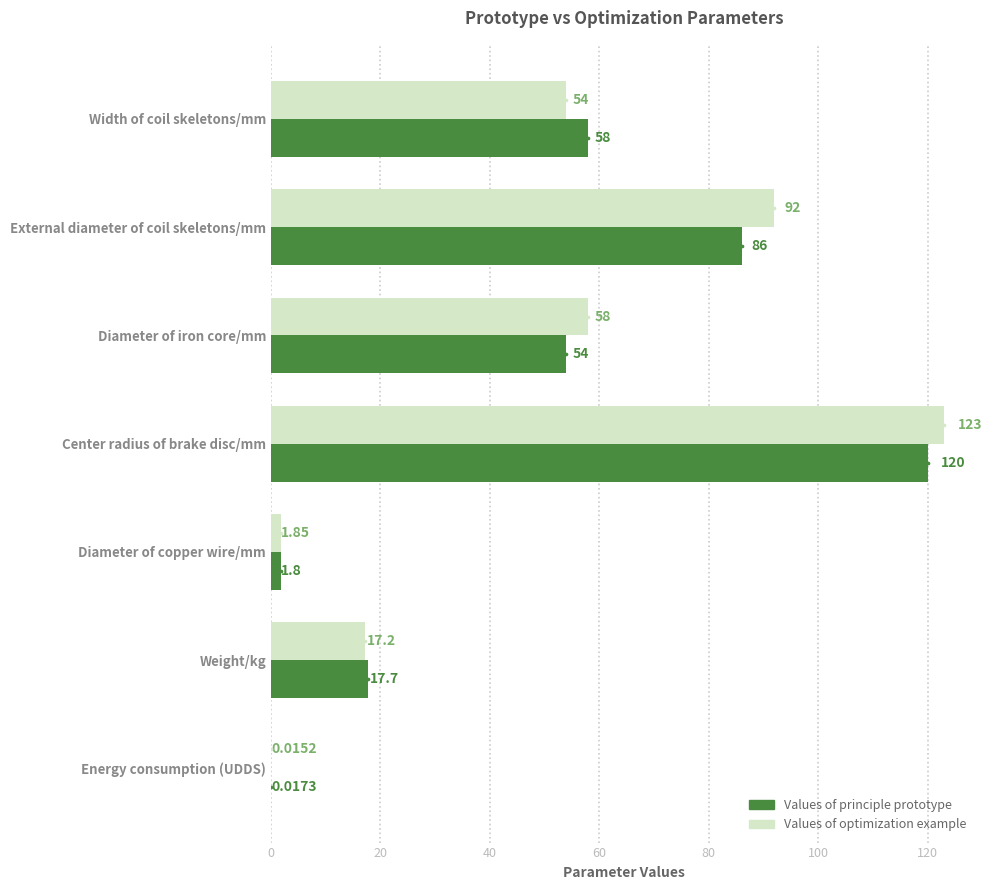

At which category does the chart reach its peak across all series?

Center radius of brake disc/mm